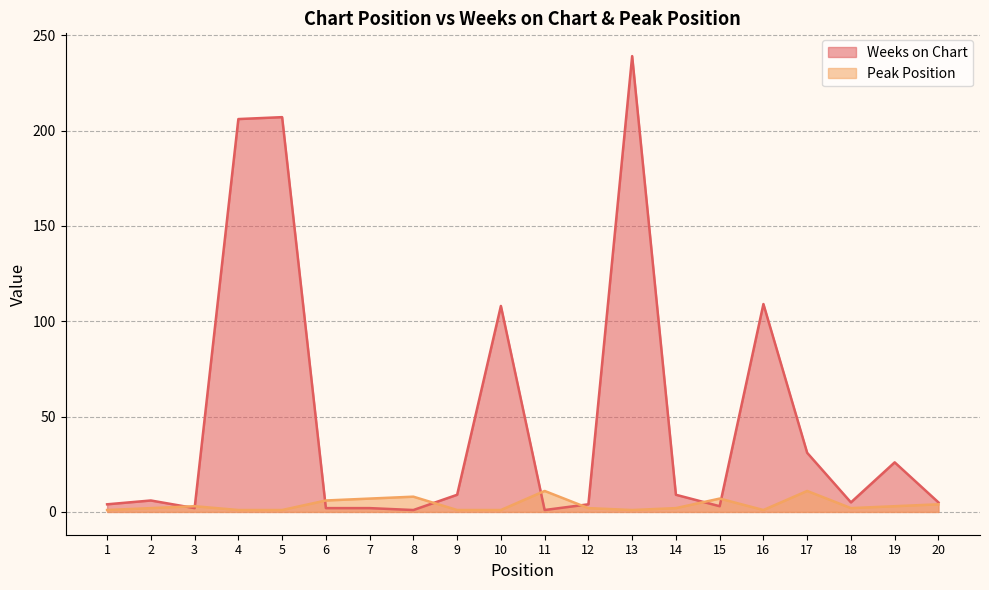

How many times do Weeks on Chart and Peak Position cross each other?

8